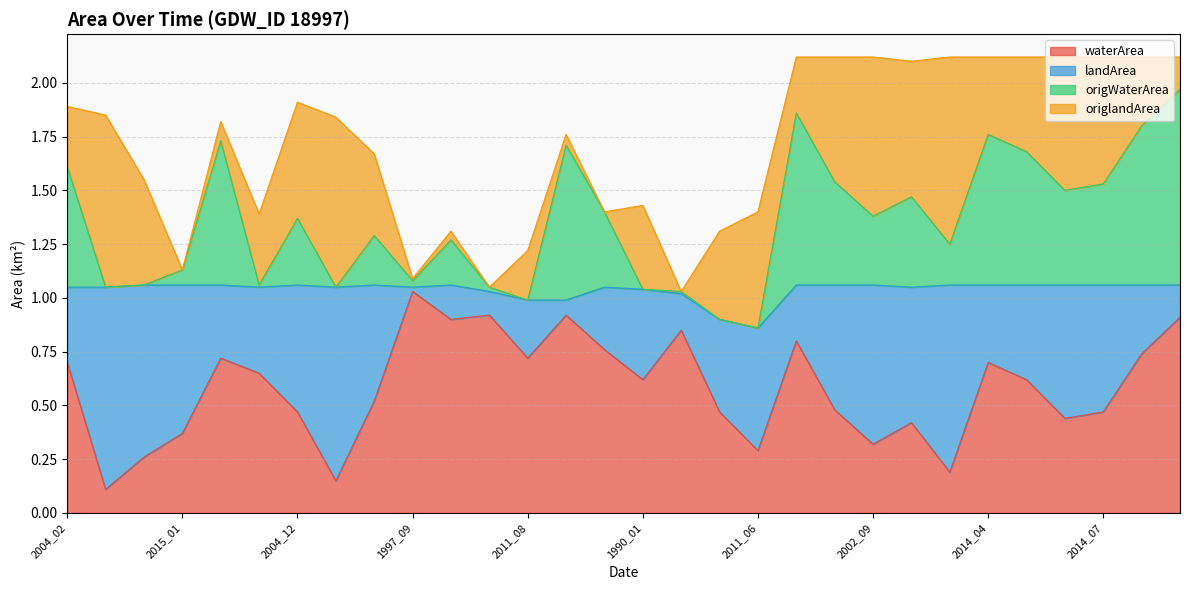

What is the total value across all series at 2002_12?

1.8